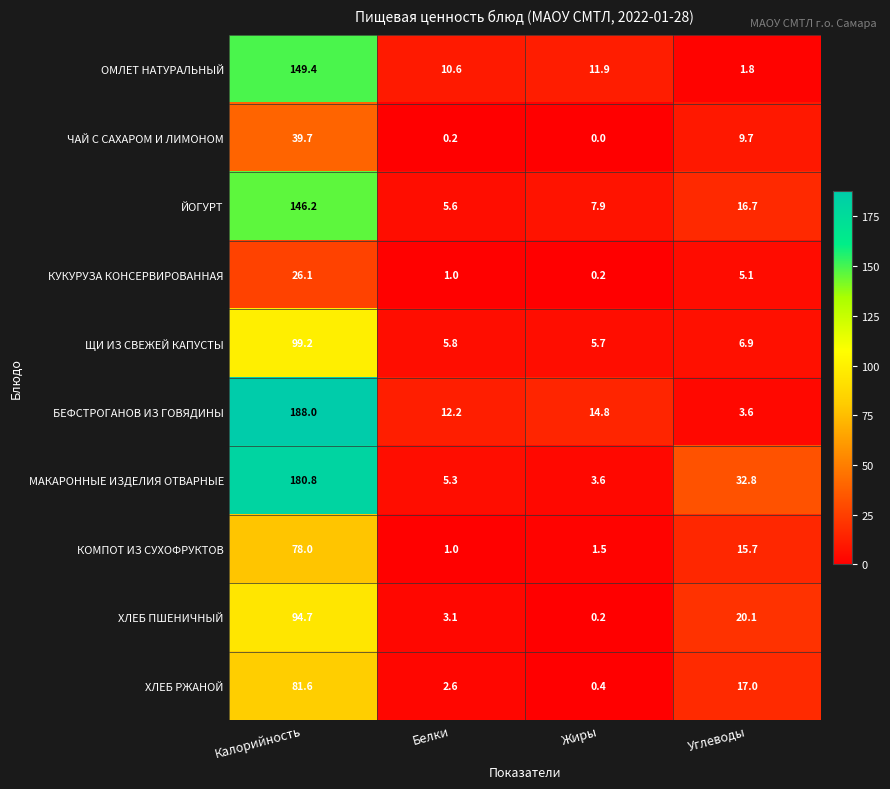

How many data points does each series have?

4